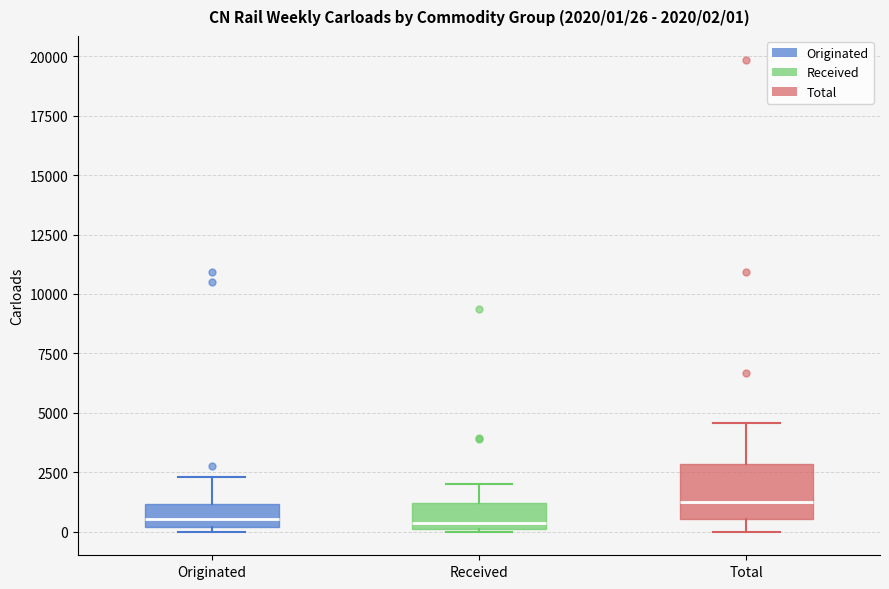

Comparing the boxes themselves (not the whiskers), which one is the tallest?

Total